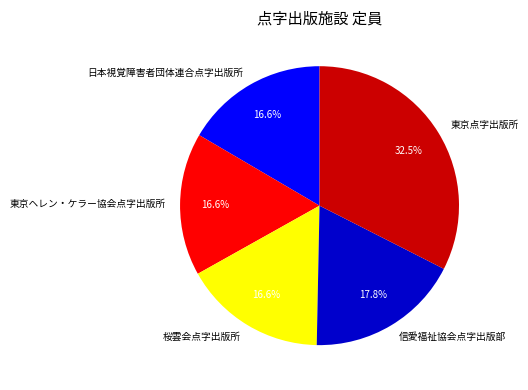

To the nearest percent, what portion does 信愛福祉協会点字出版部 represent?

18%